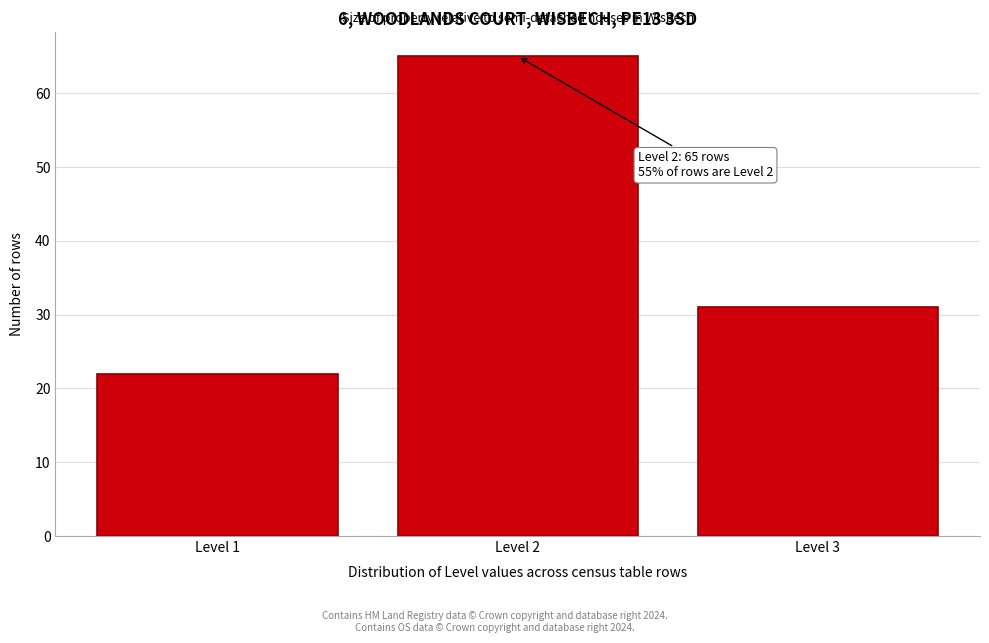

Reading left to right, transcribe all the data shown in this chart.

22	65	31